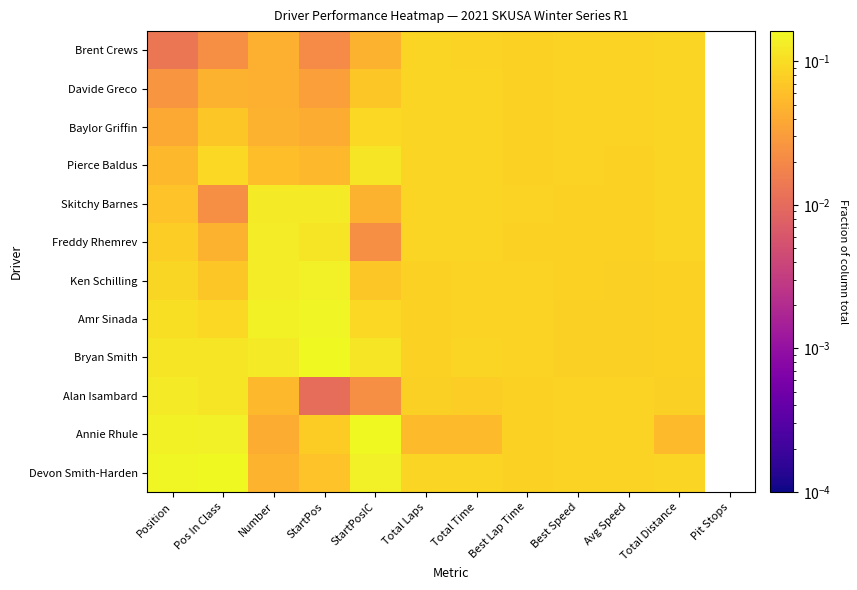

Reading left to right, list all the values displayed in this chart.

Brent Crews: Position=0.0	Pos In Class=0.0	Number=0.0	StartPos=0.0	StartPosIC=0.0	Total Laps=0.1	Total Time=0.1	Best Lap Time=0.1	Best Speed=0.1	Avg Speed=0.1	Total Distance=0.1	Pit Stops=0.0
Davide Greco: Position=0.0	Pos In Class=0.0	Number=0.0	StartPos=0.0	StartPosIC=0.1	Total Laps=0.1	Total Time=0.1	Best Lap Time=0.1	Best Speed=0.1	Avg Speed=0.1	Total Distance=0.1	Pit Stops=0.0
Baylor Griffin: Position=0.0	Pos In Class=0.1	Number=0.0	StartPos=0.0	StartPosIC=0.1	Total Laps=0.1	Total Time=0.1	Best Lap Time=0.1	Best Speed=0.1	Avg Speed=0.1	Total Distance=0.1	Pit Stops=0.0
Pierce Baldus: Position=0.1	Pos In Class=0.1	Number=0.1	StartPos=0.1	StartPosIC=0.1	Total Laps=0.1	Total Time=0.1	Best Lap Time=0.1	Best Speed=0.1	Avg Speed=0.1	Total Distance=0.1	Pit Stops=0.0
Skitchy Barnes: Position=0.1	Pos In Class=0.0	Number=0.1	StartPos=0.1	StartPosIC=0.0	Total Laps=0.1	Total Time=0.1	Best Lap Time=0.1	Best Speed=0.1	Avg Speed=0.1	Total Distance=0.1	Pit Stops=0.0
Freddy Rhemrev: Position=0.1	Pos In Class=0.0	Number=0.1	StartPos=0.1	StartPosIC=0.0	Total Laps=0.1	Total Time=0.1	Best Lap Time=0.1	Best Speed=0.1	Avg Speed=0.1	Total Distance=0.1	Pit Stops=0.0
Ken Schilling: Position=0.1	Pos In Class=0.1	Number=0.1	StartPos=0.1	StartPosIC=0.1	Total Laps=0.1	Total Time=0.1	Best Lap Time=0.1	Best Speed=0.1	Avg Speed=0.1	Total Distance=0.1	Pit Stops=0.0
Amr Sinada: Position=0.1	Pos In Class=0.1	Number=0.1	StartPos=0.2	StartPosIC=0.1	Total Laps=0.1	Total Time=0.1	Best Lap Time=0.1	Best Speed=0.1	Avg Speed=0.1	Total Distance=0.1	Pit Stops=0.0
Bryan Smith: Position=0.1	Pos In Class=0.1	Number=0.1	StartPos=0.2	StartPosIC=0.1	Total Laps=0.1	Total Time=0.1	Best Lap Time=0.1	Best Speed=0.1	Avg Speed=0.1	Total Distance=0.1	Pit Stops=0.0
Alan Isambard: Position=0.1	Pos In Class=0.1	Number=0.1	StartPos=0.0	StartPosIC=0.0	Total Laps=0.1	Total Time=0.1	Best Lap Time=0.1	Best Speed=0.1	Avg Speed=0.1	Total Distance=0.1	Pit Stops=0.0
Annie Rhule: Position=0.1	Pos In Class=0.1	Number=0.0	StartPos=0.1	StartPosIC=0.2	Total Laps=0.1	Total Time=0.1	Best Lap Time=0.1	Best Speed=0.1	Avg Speed=0.1	Total Distance=0.1	Pit Stops=0.0
Devon Smith-Harden: Position=0.2	Pos In Class=0.2	Number=0.0	StartPos=0.1	StartPosIC=0.1	Total Laps=0.1	Total Time=0.1	Best Lap Time=0.1	Best Speed=0.1	Avg Speed=0.1	Total Distance=0.1	Pit Stops=0.0